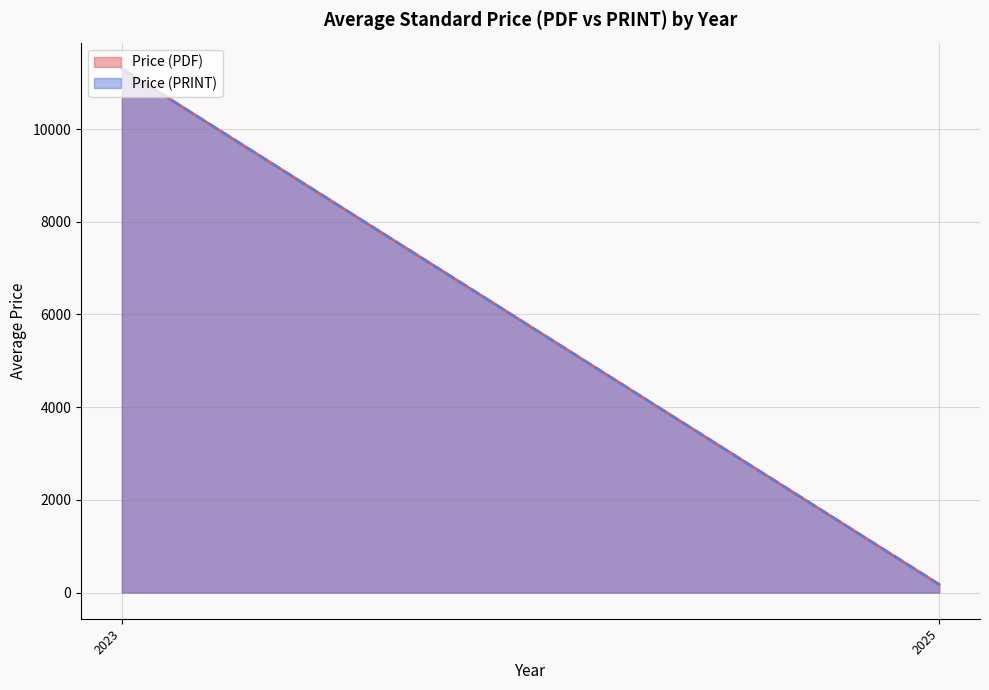

At which label does Price (PDF) reach its peak?

2023